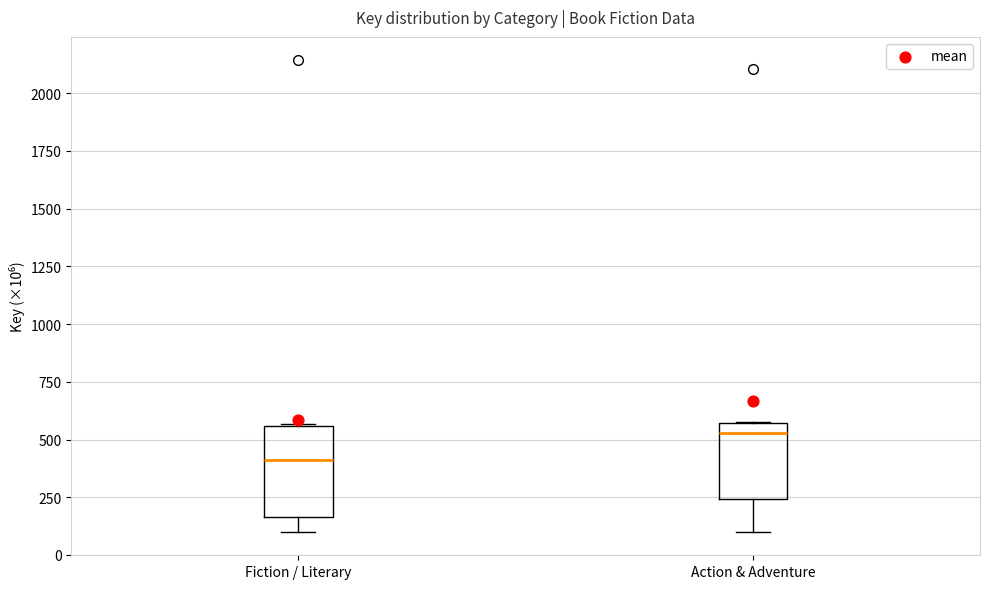

Reading left to right, read every box against the y-axis: the position of its median line, the range the box covers, and the ends of its whiskers. The values are not printed on the chart, so give them approximately, as read against the axis.

Fiction / Literary: median 400, box 150 to 550, whiskers 100 to 550
Action & Adventure: median 550 (just below the box's upper edge), box 250 to 550, whiskers 100 to 600